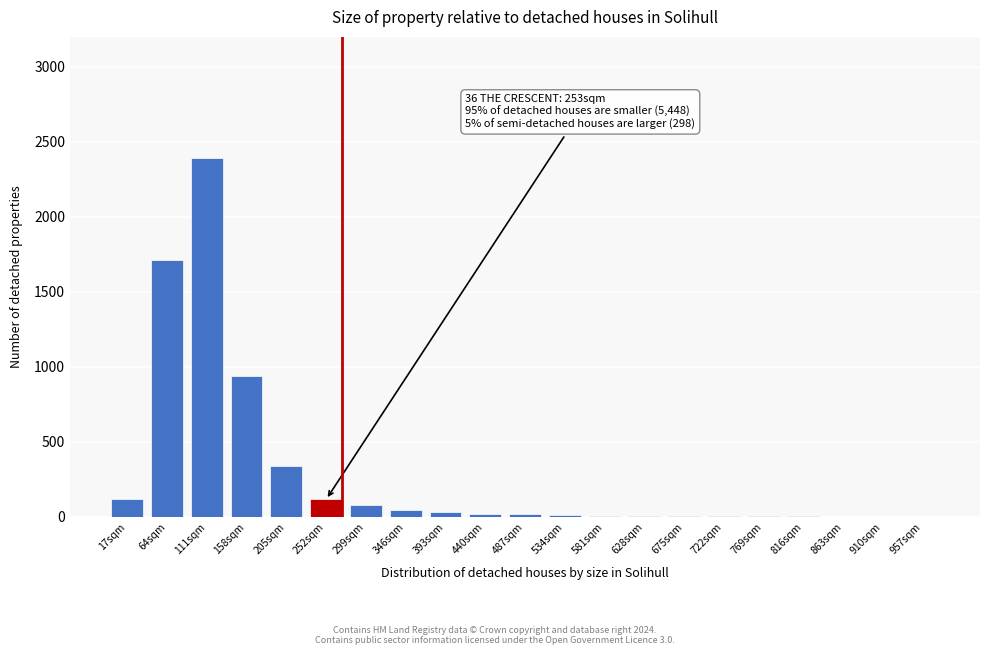

True or false: the data shows 2855 at 64sqm.

False